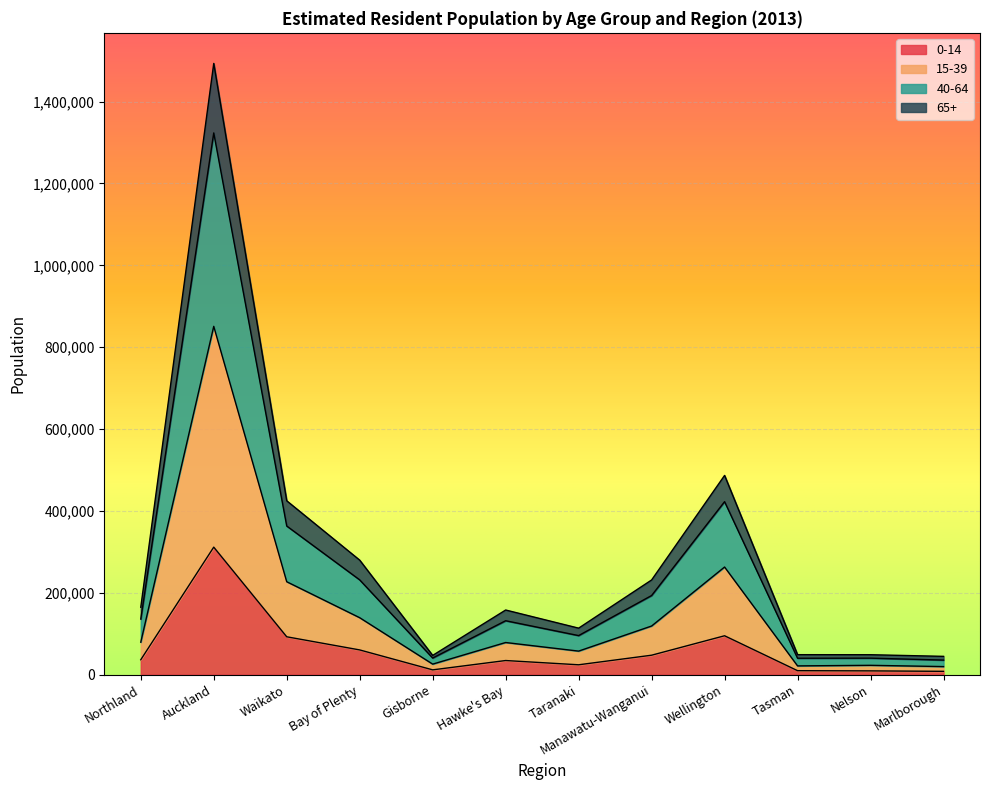

At which label does 0-14 reach its peak?

Auckland